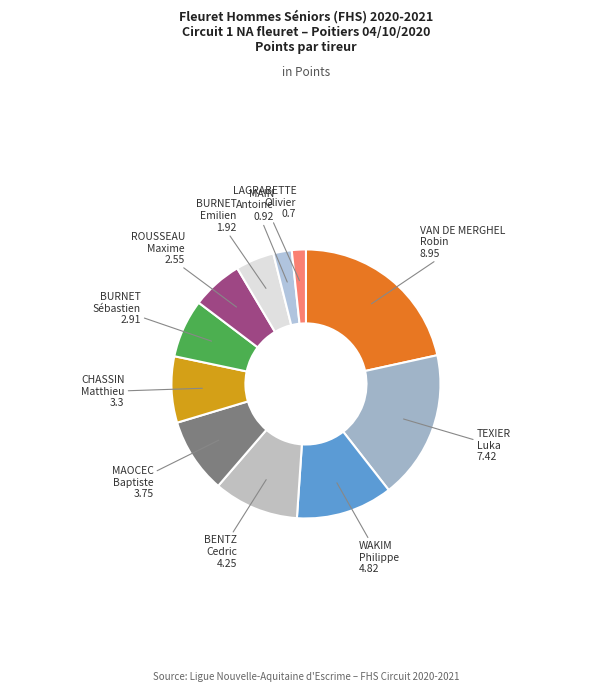

Count the number of slices in the pie.

11